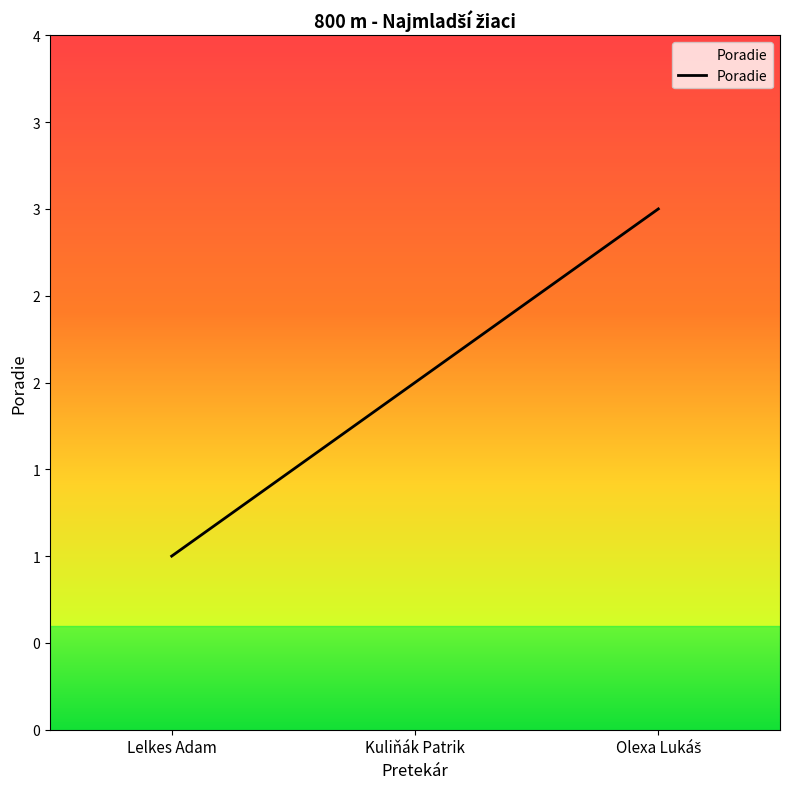

How many values are between 1 and 3?

3